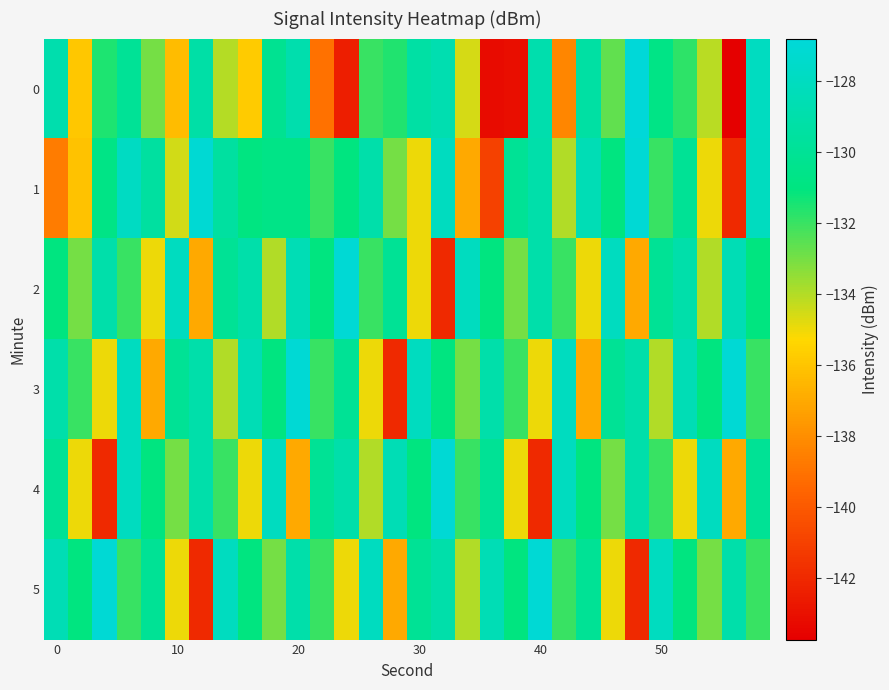

How many categories are shown in the chart?

30